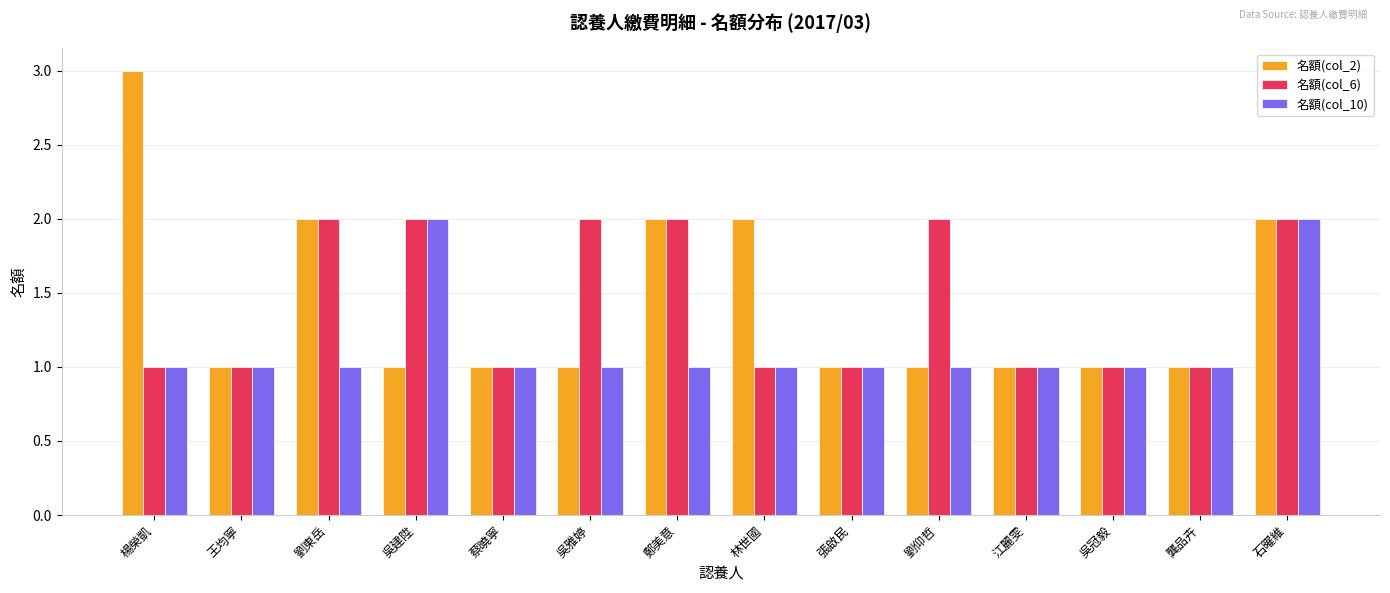

True or false: 名額(col_10) has a value of 2 at 石曜維.

True